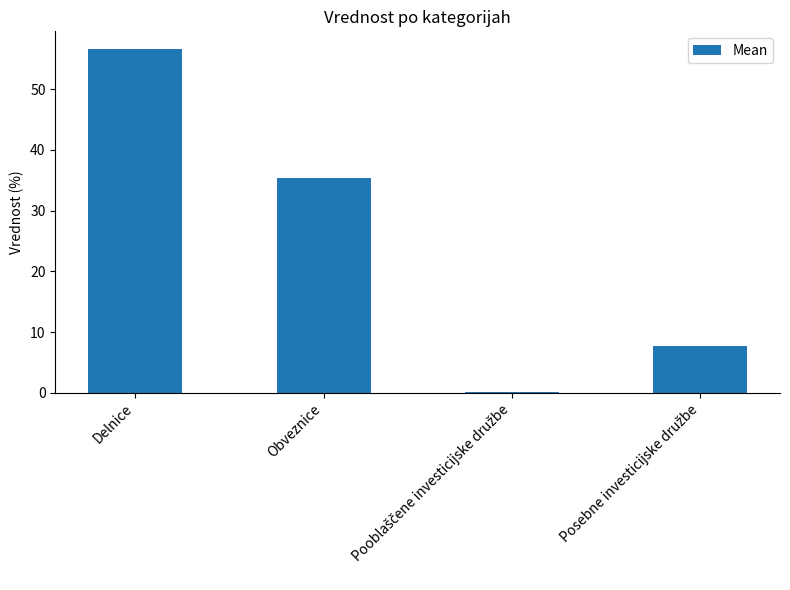

At which label is the value closest to 28?

Obveznice